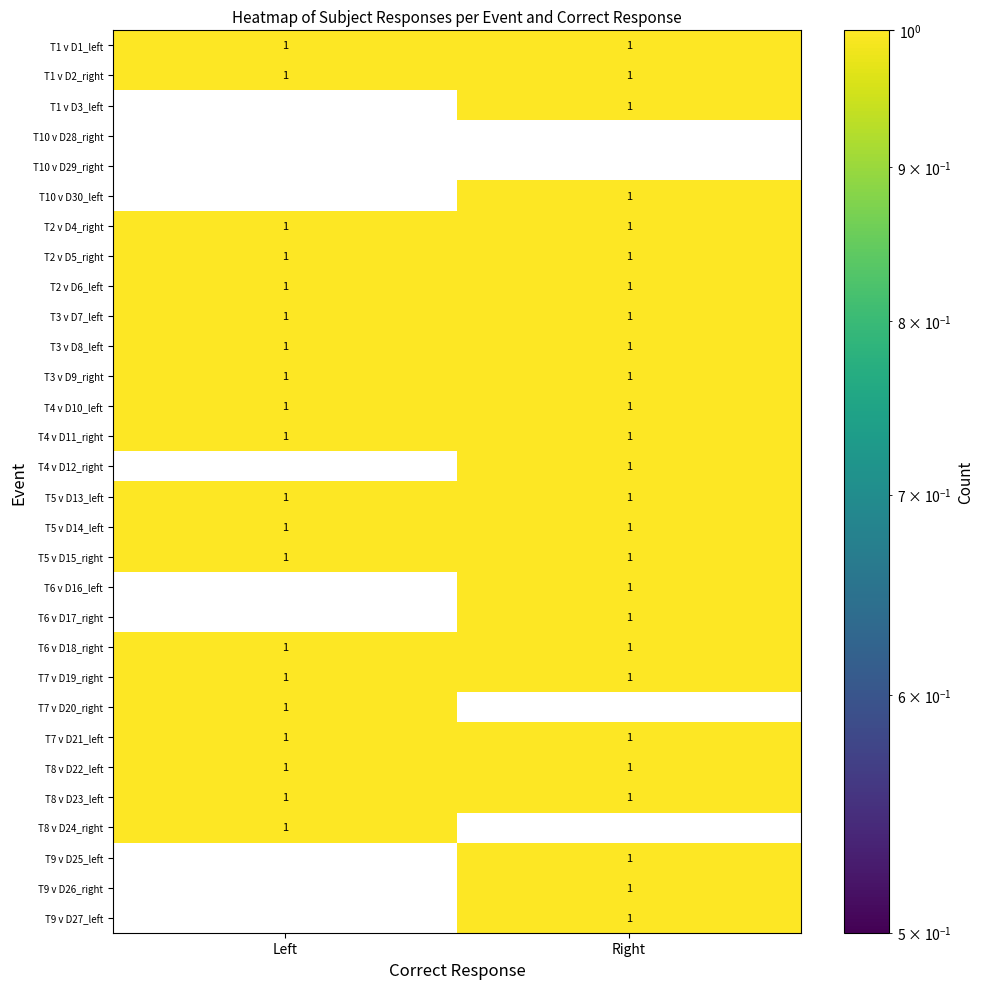

Rank the categories by T10 v D30_left value from lowest to highest.

Left, Right